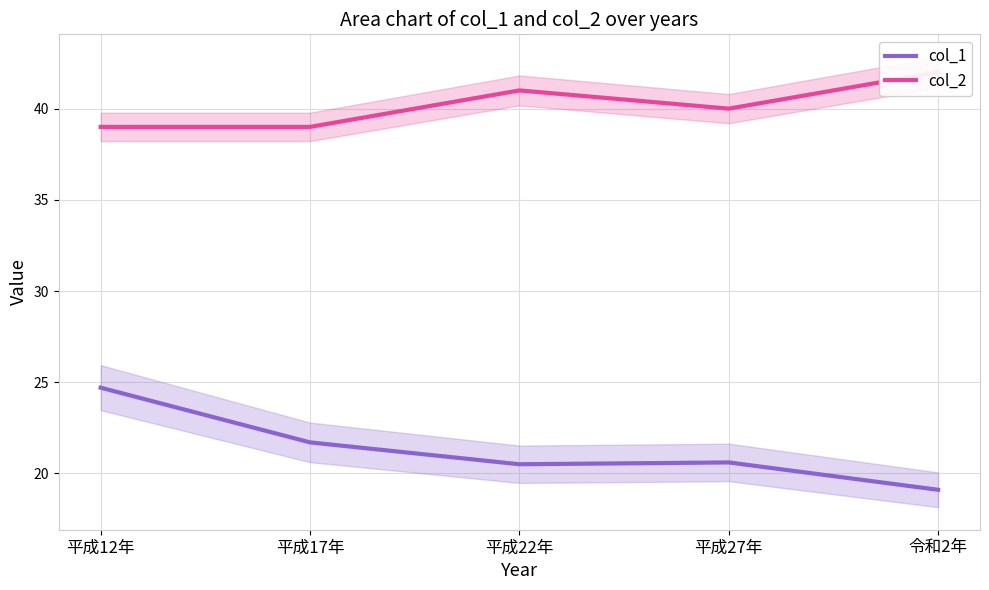

Rank the categories by col_1 value from lowest to highest.

令和2年, 平成22年, 平成27年, 平成17年, 平成12年